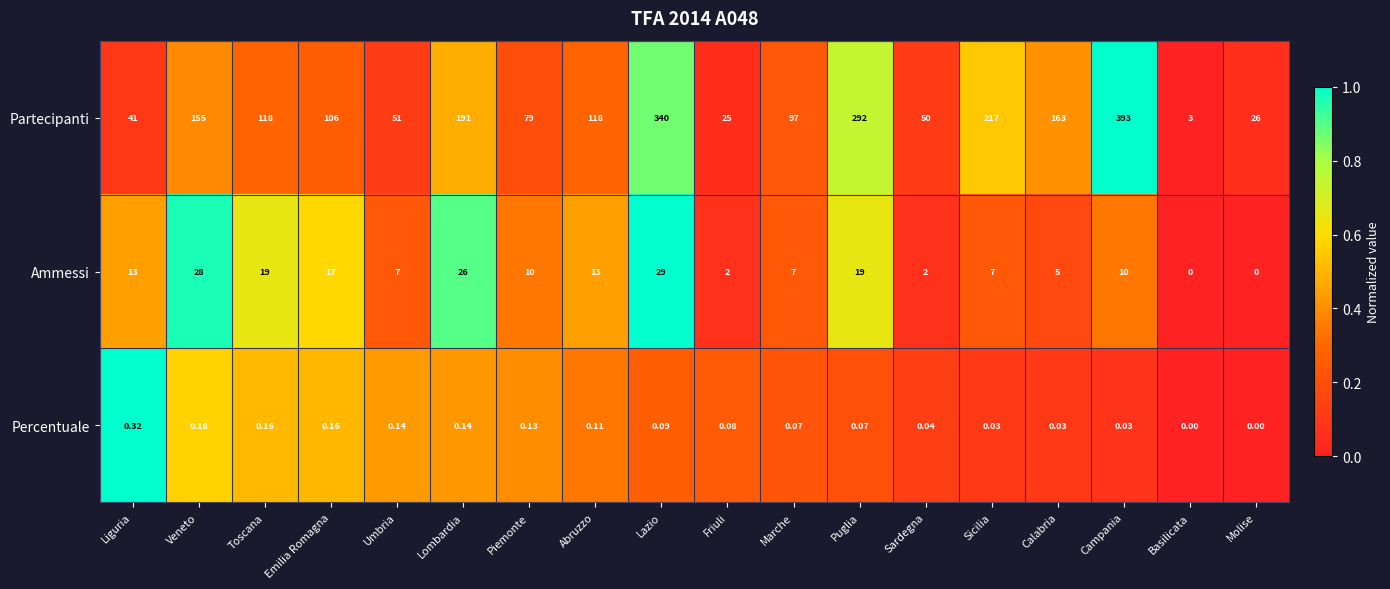

Which series changed the most between Lazio and Calabria?

Partecipanti